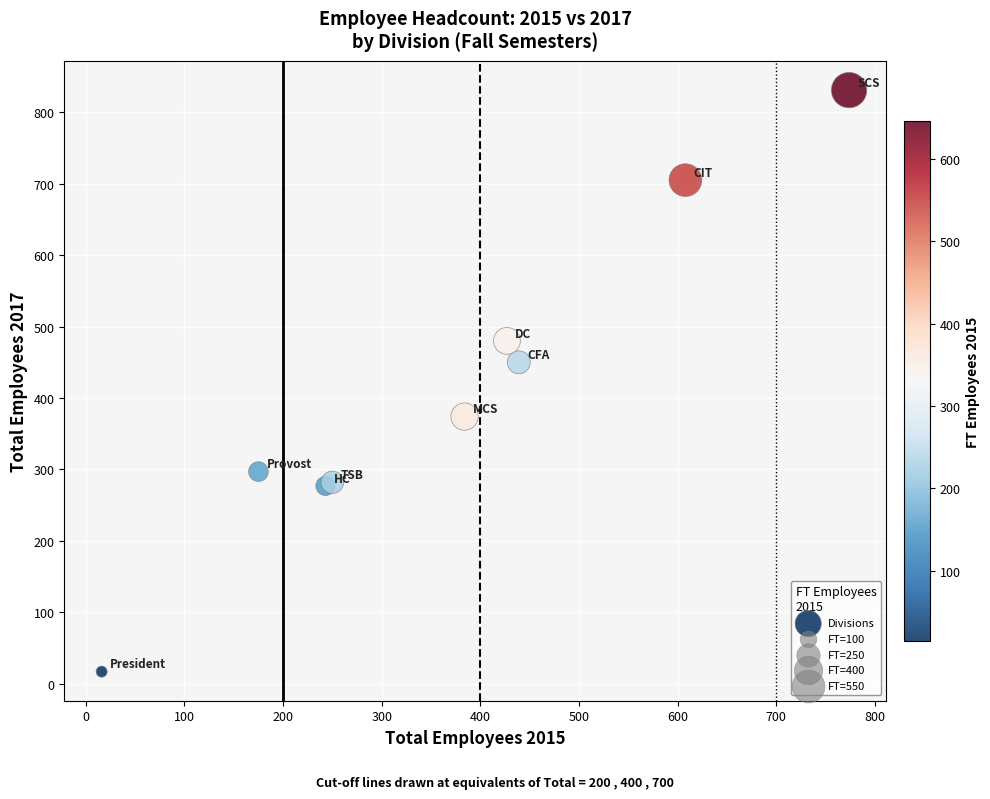

What Y value in the scatter plot is closest to 424?

450